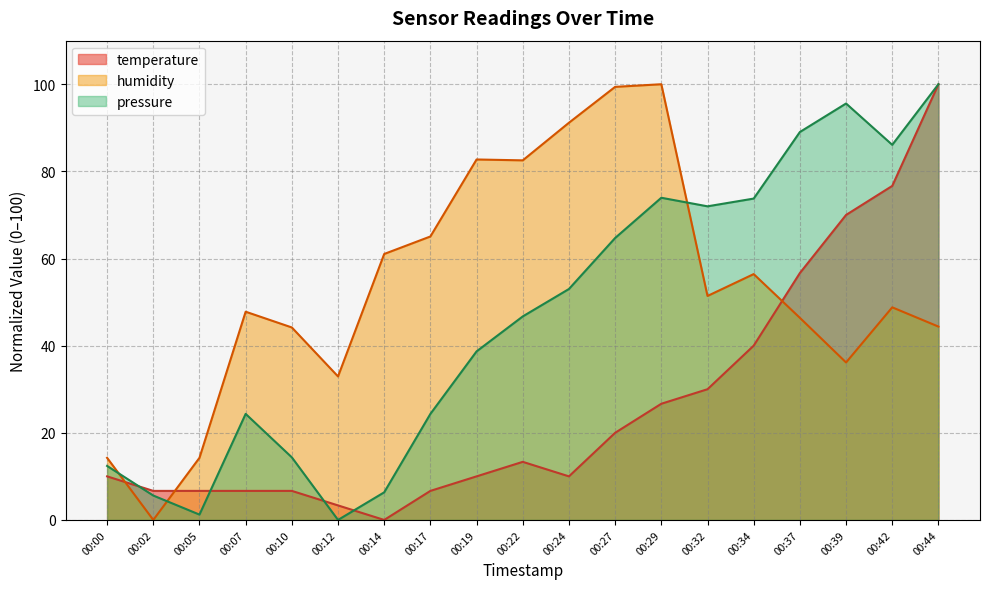

How many data points does each series have?

19